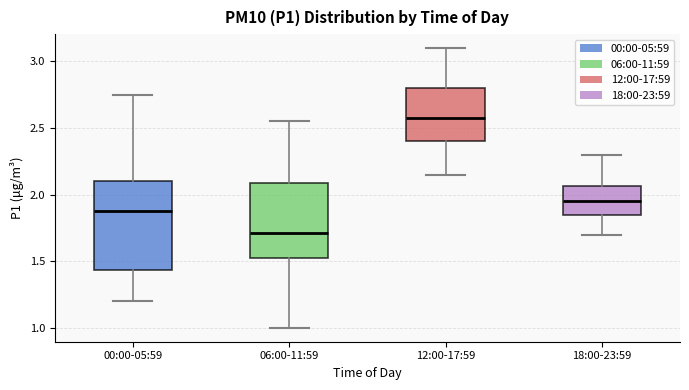

Reading left to right, transcribe this box plot: for each box, give where its median line is, the range the box spans, and where its two whiskers end, as read against the y-axis. The values are not printed on the chart, so give them approximately, as read against the axis.

00:00-05:59: median 1.90, box 1.45 to 2.10, whiskers 1.20 to 2.75
06:00-11:59: median 1.70, box 1.55 to 2.10, whiskers 1.00 to 2.55
12:00-17:59: median 2.60, box 2.40 to 2.80, whiskers 2.15 to 3.10
18:00-23:59: median 1.95, box 1.85 to 2.05, whiskers 1.70 to 2.30